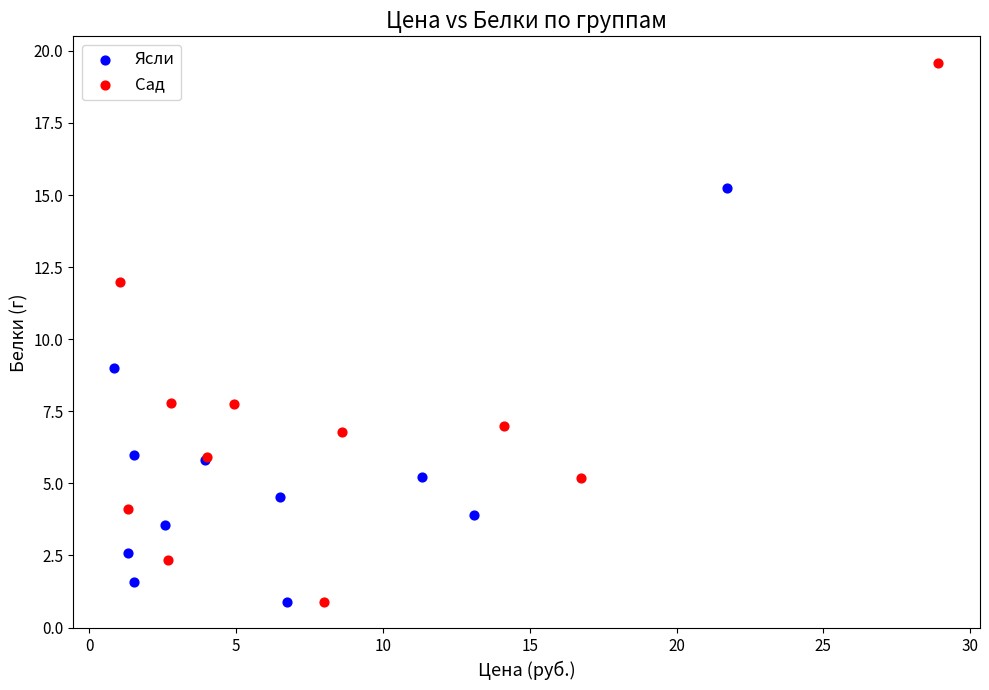

Which series reaches the maximum Y coordinate?

Сад